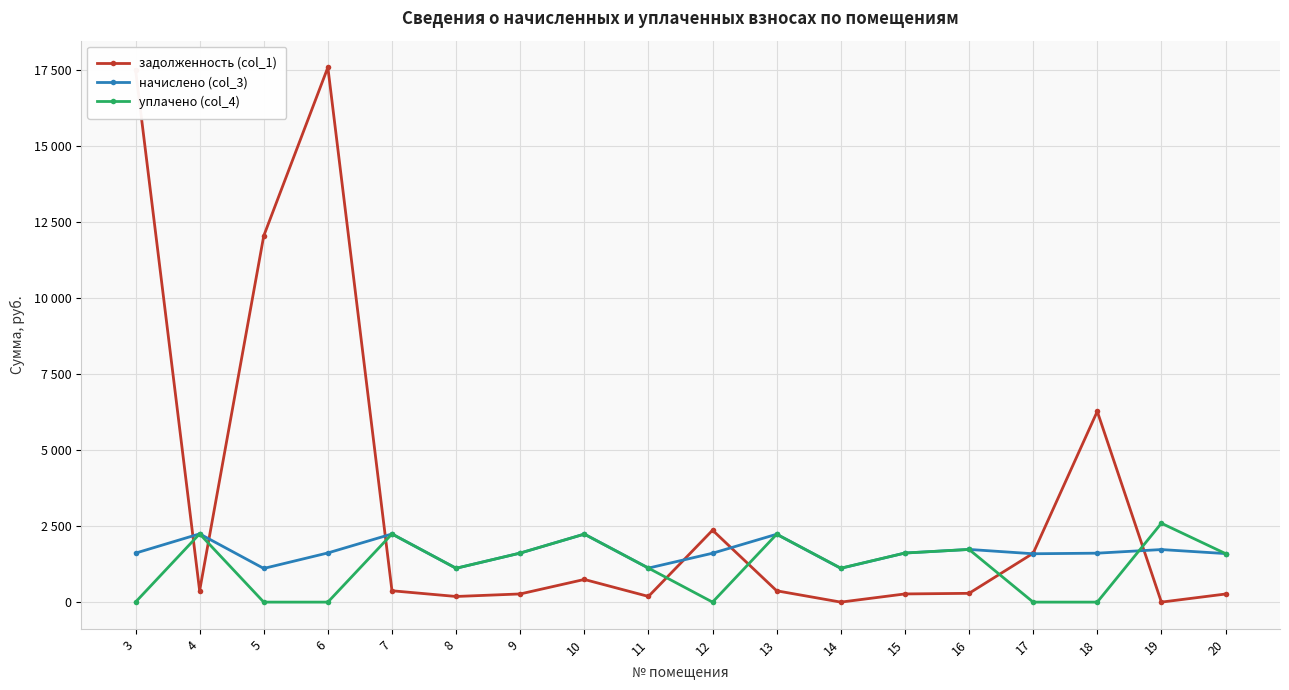

What value does the уплачено (col_4) series have at 19?

2593.5